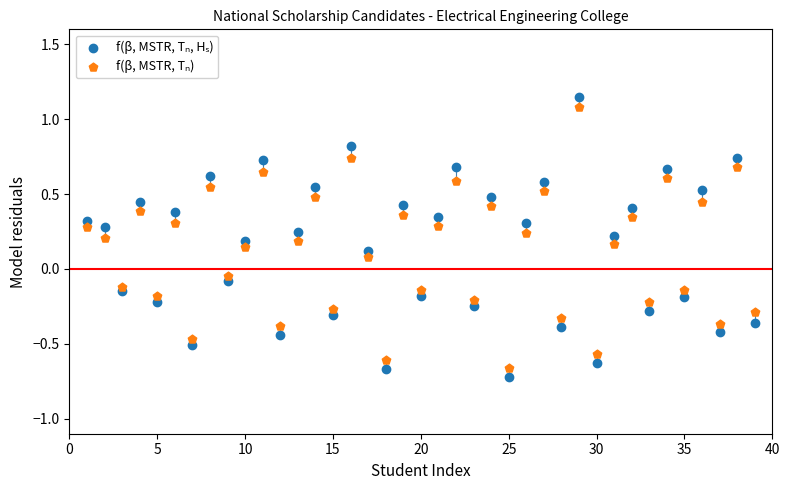

Across all data points, what is the range of Y values (max minus min)?

1.9